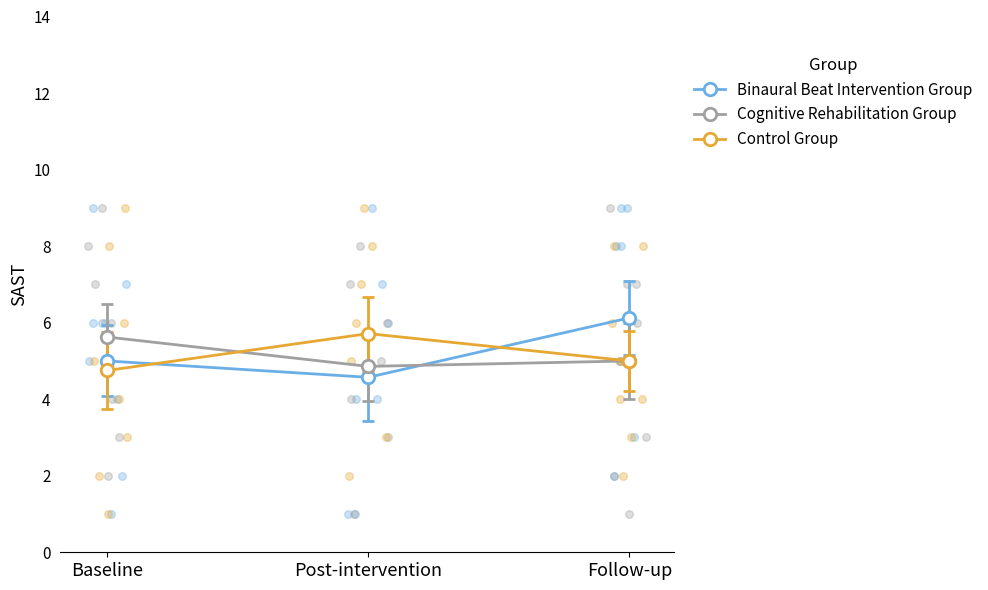

Which series reaches the maximum Y coordinate?

Binaural Beat Intervention Group